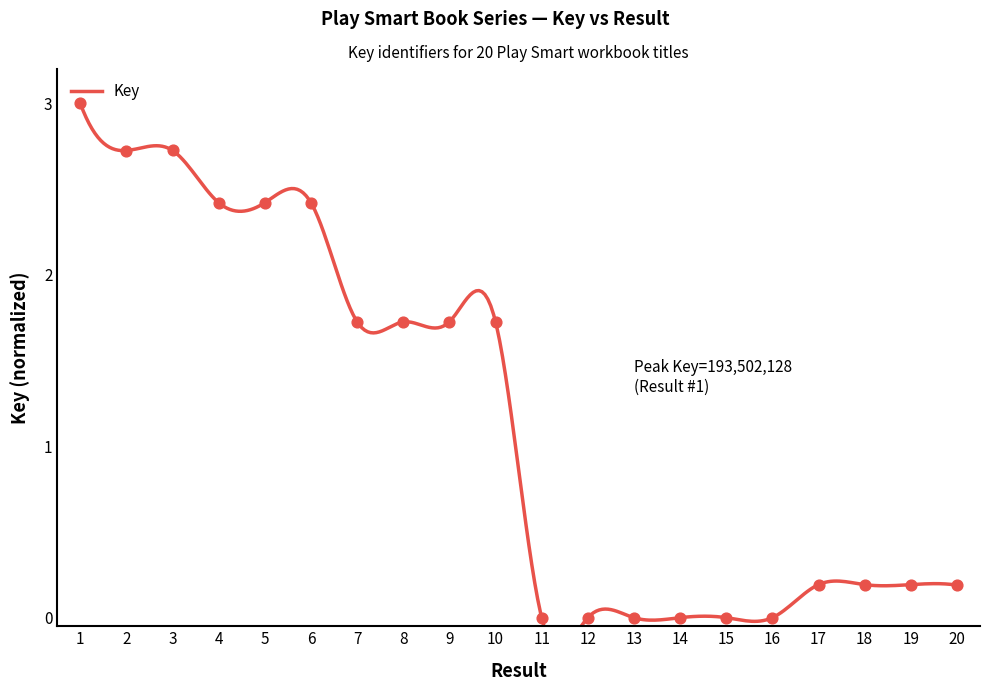

What is the change in value from 3 to 7?

-1.0